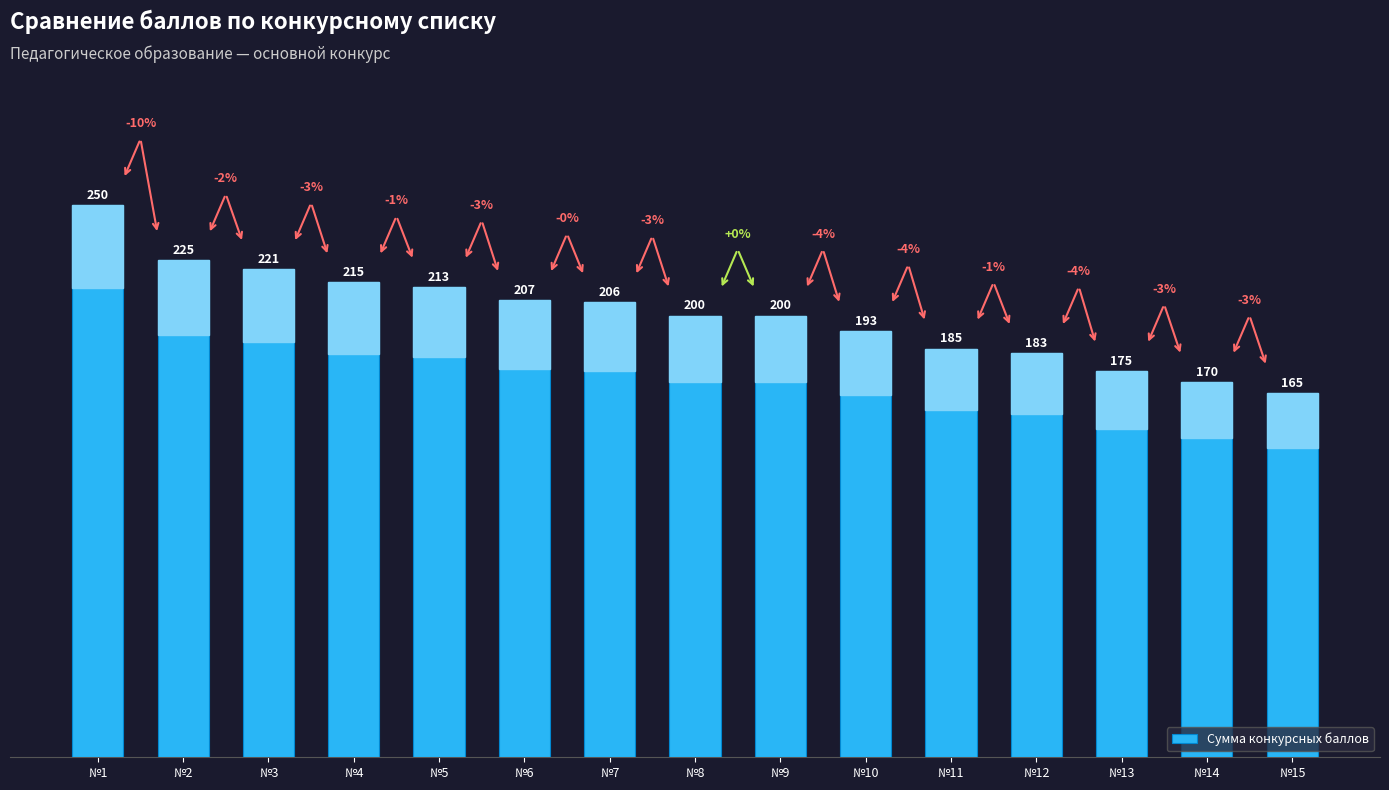

What value does the data have at №12?

183